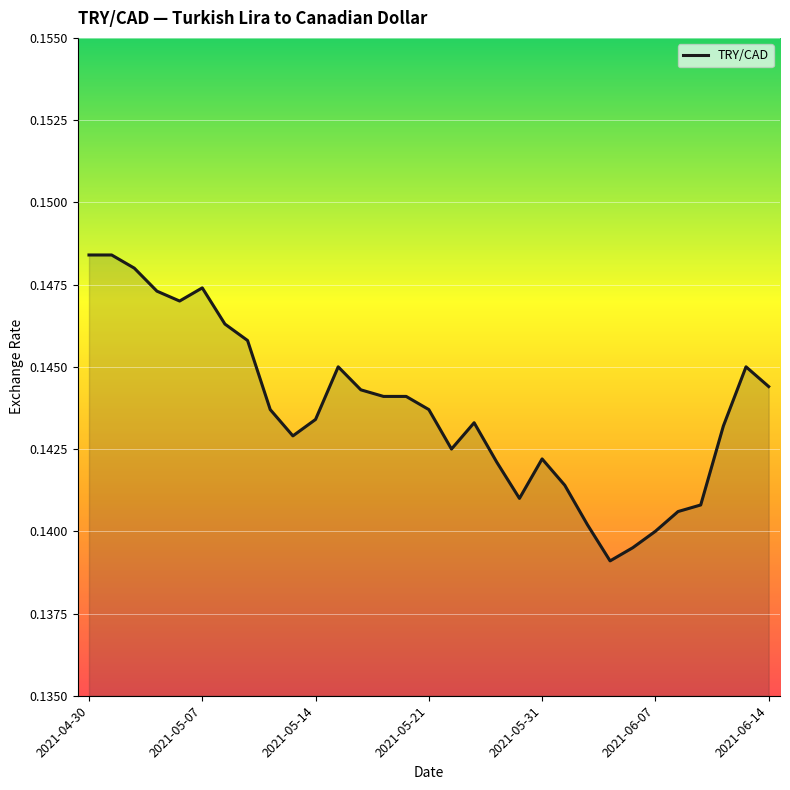

Does the chart display data point markers on the line(s)?

No